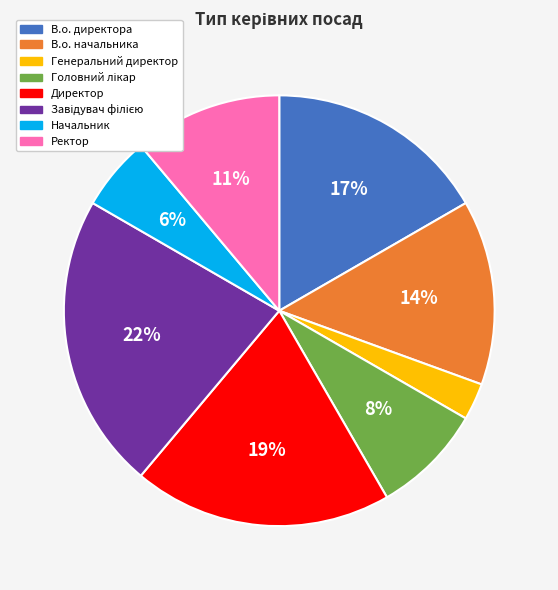

Do Начальник and Генеральний директор together represent more than half of the pie?

No